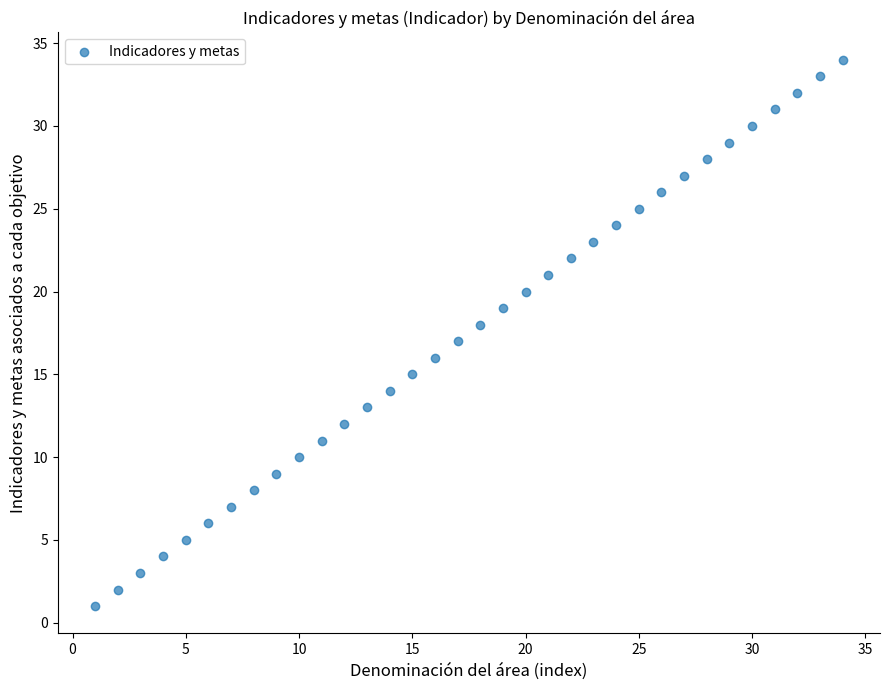

What is the range of Y values (max minus min)?

33